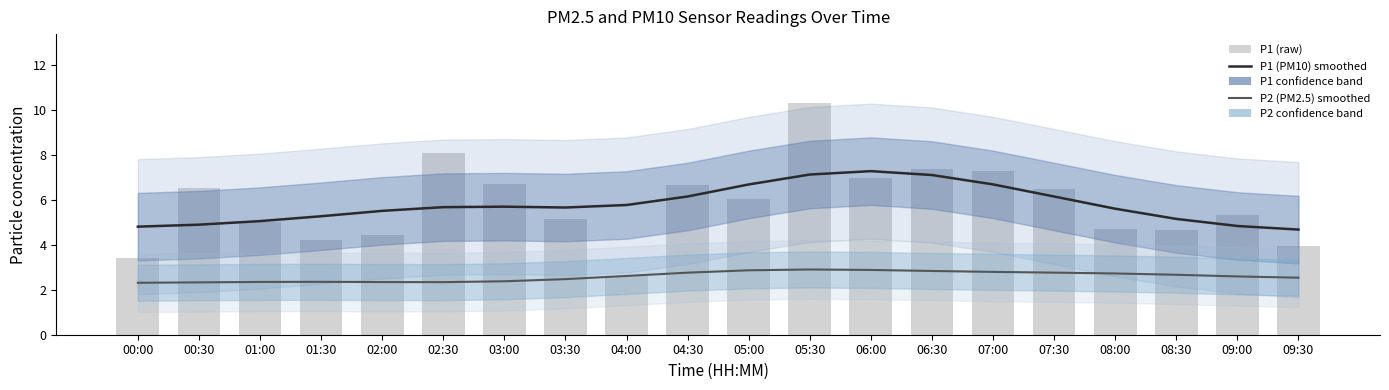

At which label does P1 (PM10) first exceed 5?

01:00